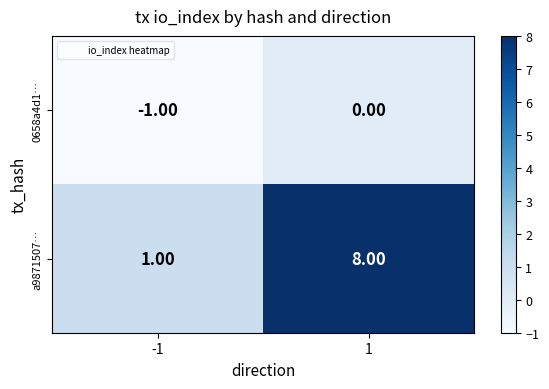

Which series has the widest spread of values?

a9871507…